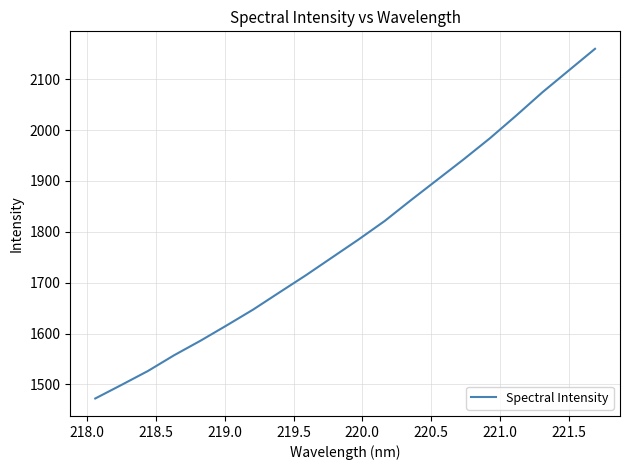

What is the greatest value displayed?

2159.7